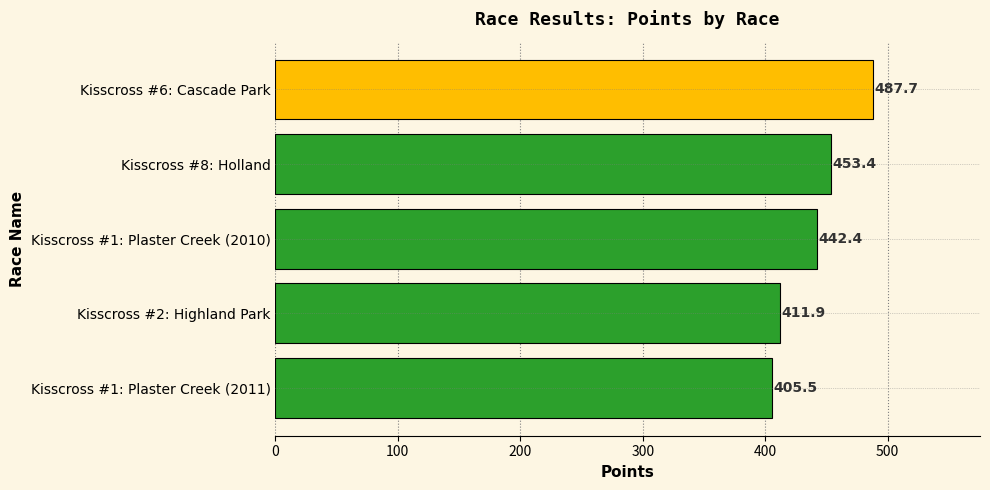

Count the number of categories in the chart.

5